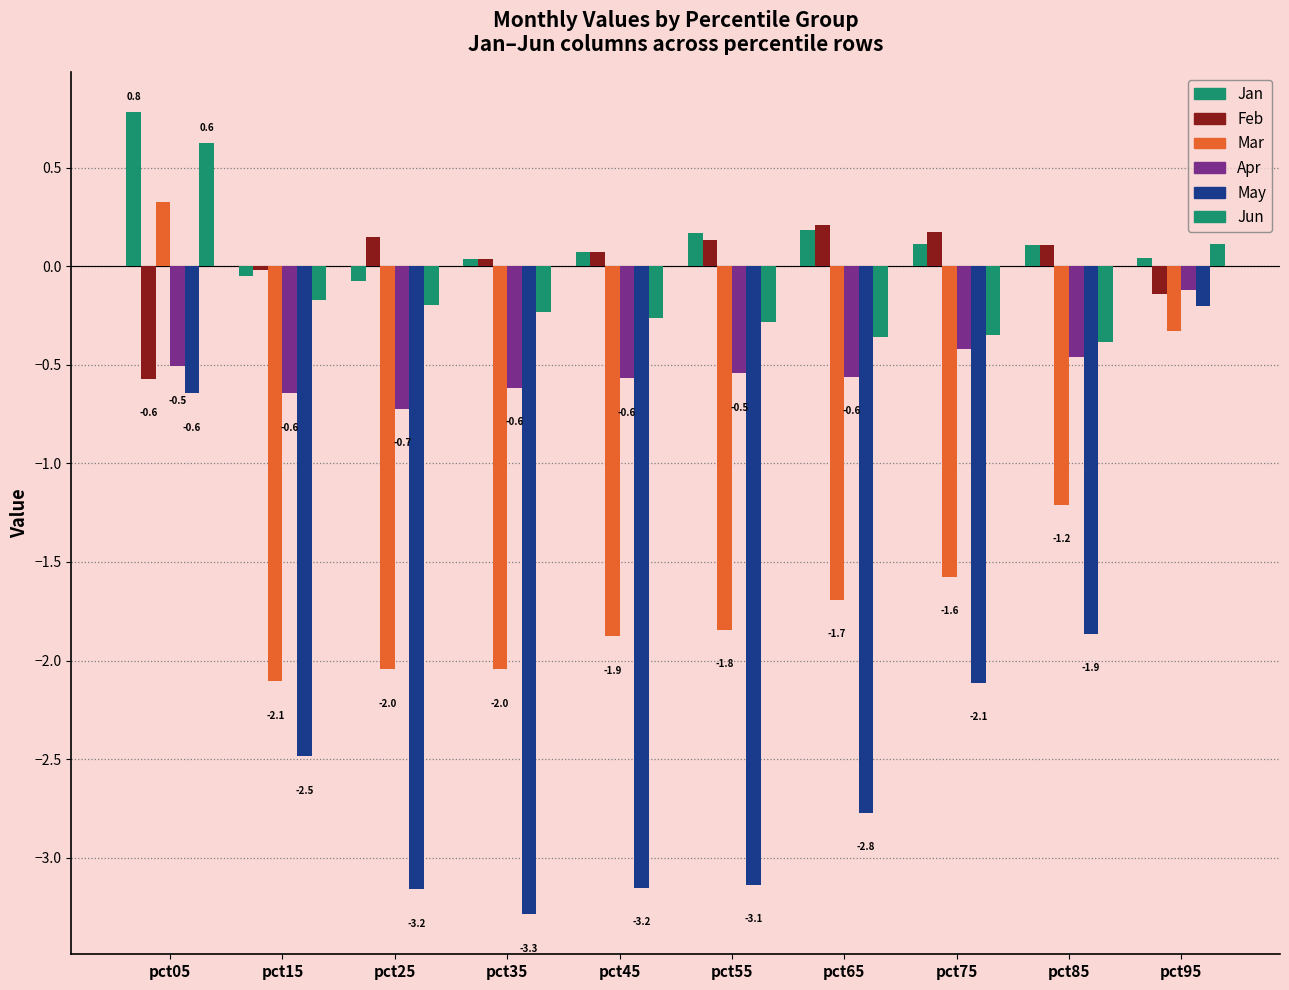

What is the difference between the highest and lowest values at pct65?

3.0